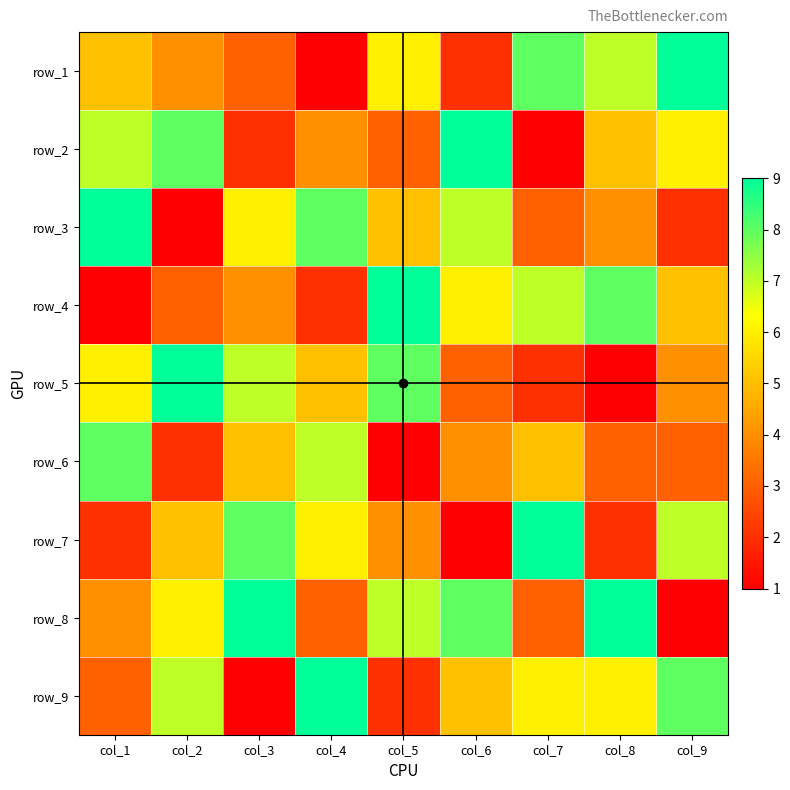

Is it true that row_6 equals 6 at col_5?

False